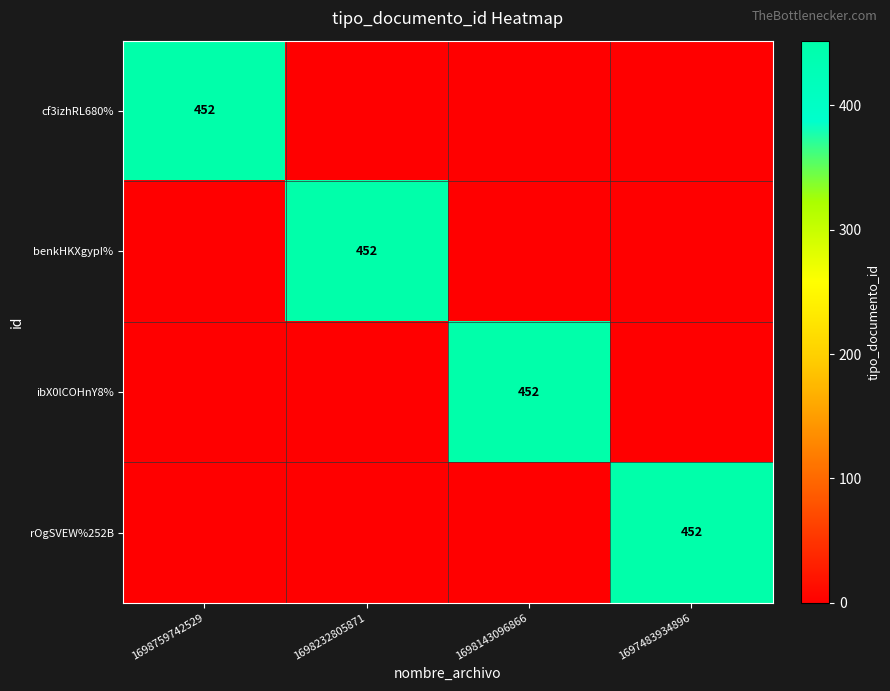

Is the value of benkHKXgypI% at 1697483934896 greater than the value of ibX0lCOHnY8% at 1698232805871?

No